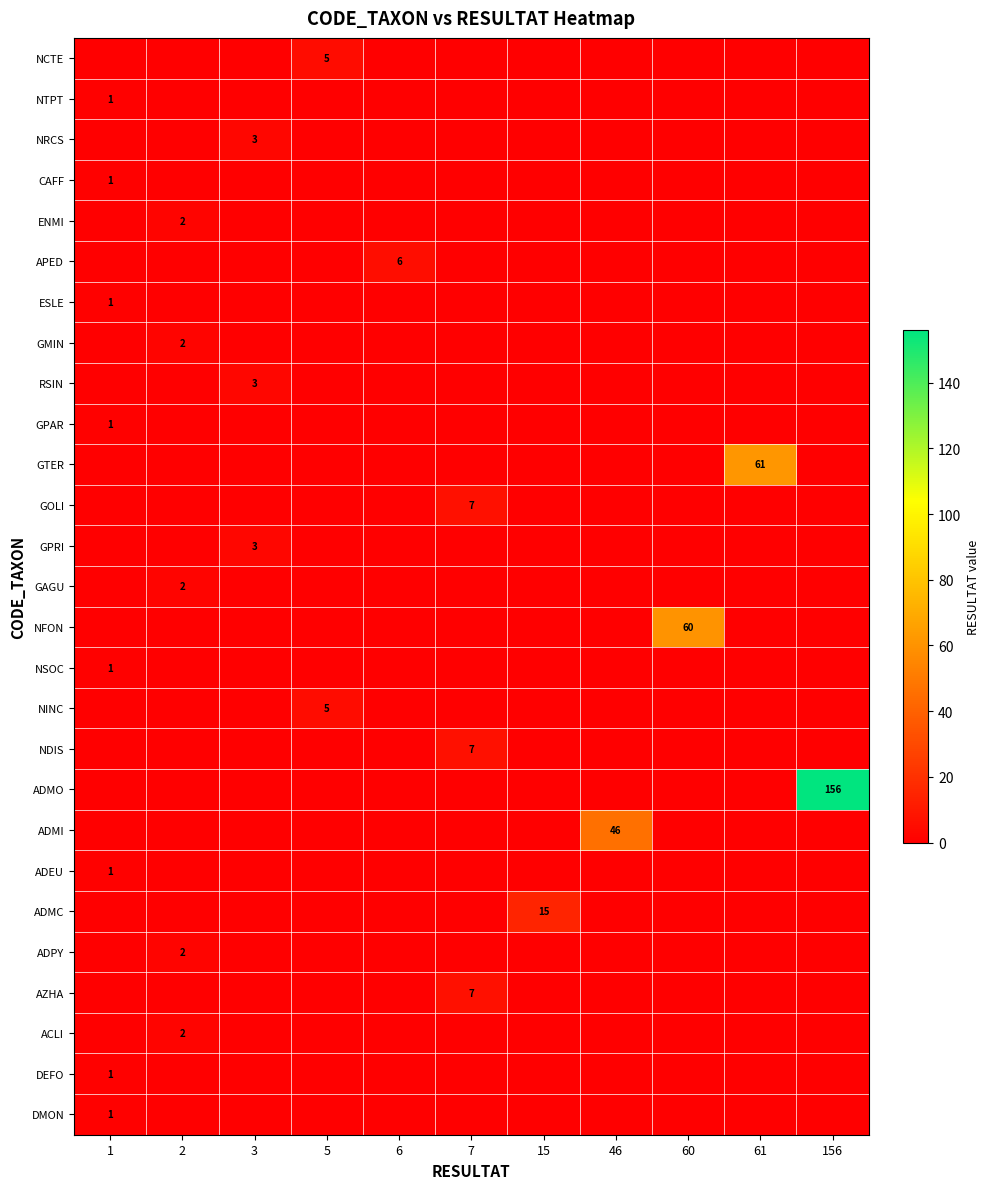

Is it true that GPRI equals 2 at 3?

False